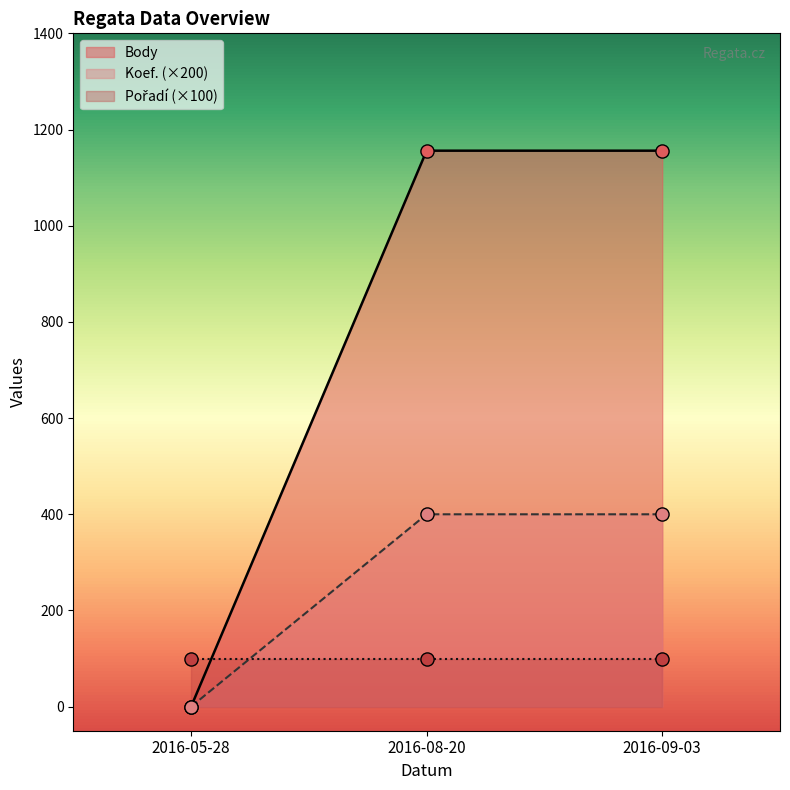

The value of Koef. (×200) at 2016-05-28 is 0. True or false?

True